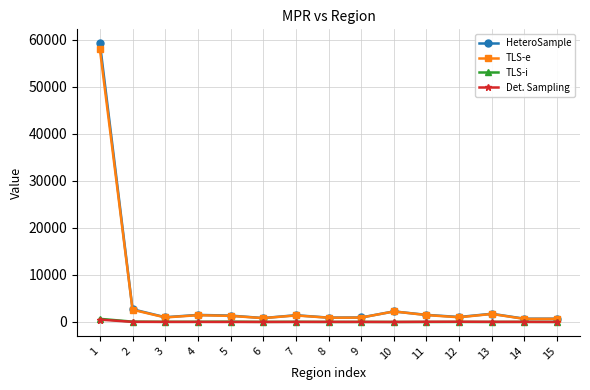

How many categories are shown in the chart?

15